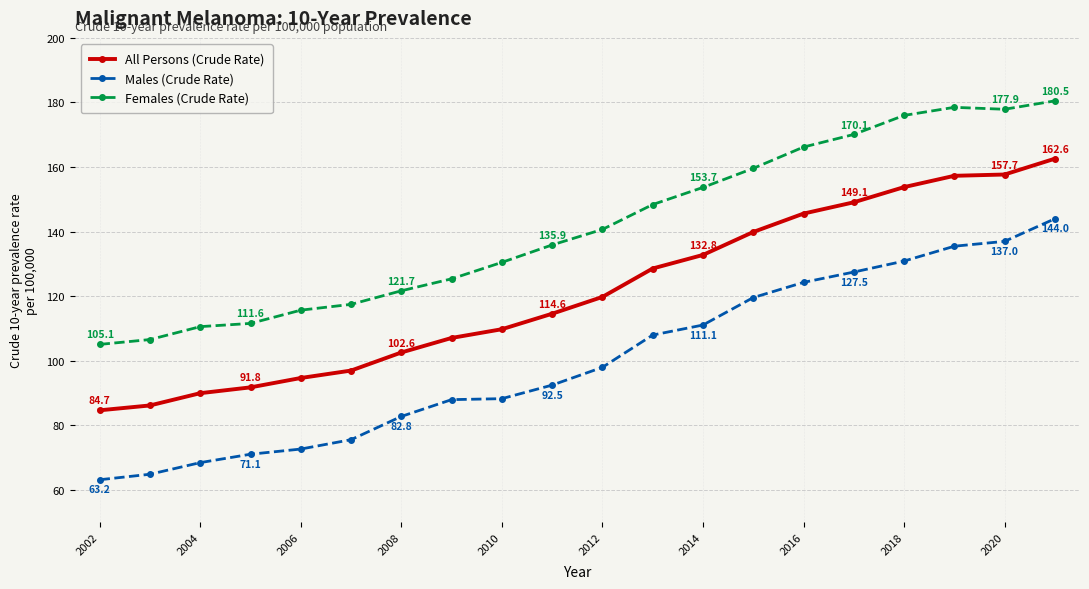

True or false: All Persons (Crude Rate) and Females (Crude Rate) intersect in this chart.

False